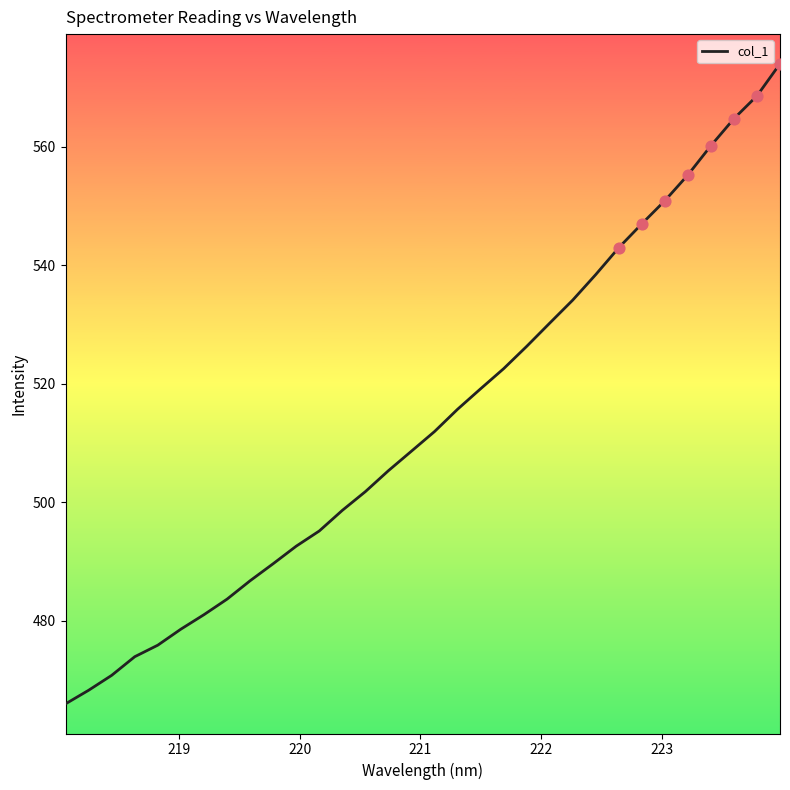

What is the maximum value shown in the chart?

574.0